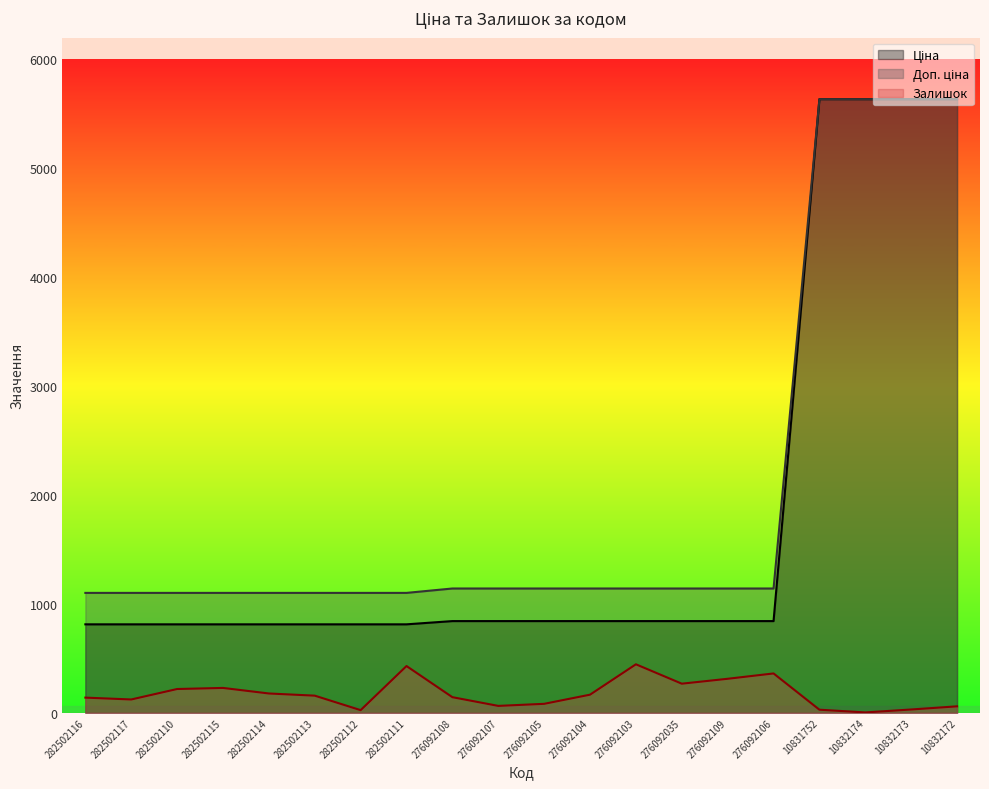

Is it true that Ціна equals 842.8 at 276092105?

True